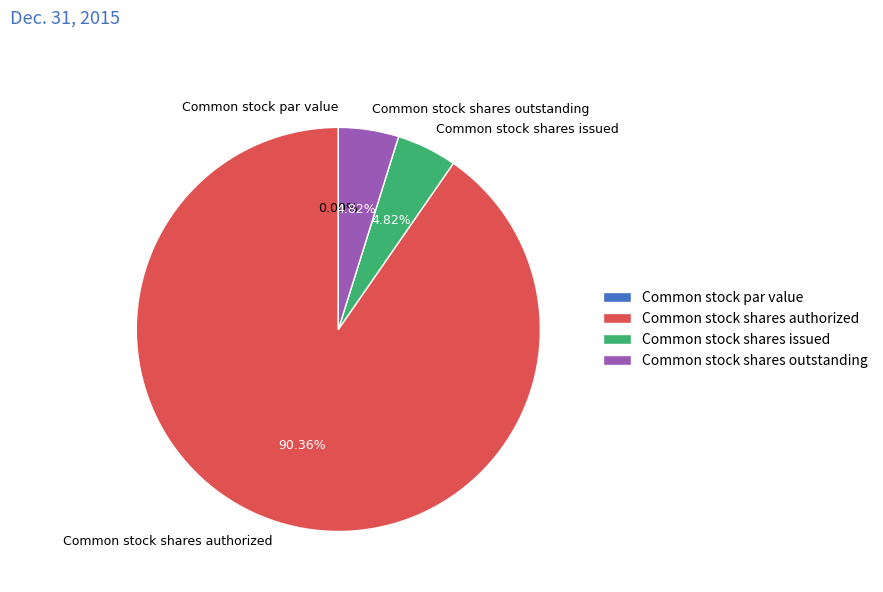

Rank the categories by value from lowest to highest.

Common stock par value, Common stock shares issued, Common stock shares outstanding, Common stock shares authorized